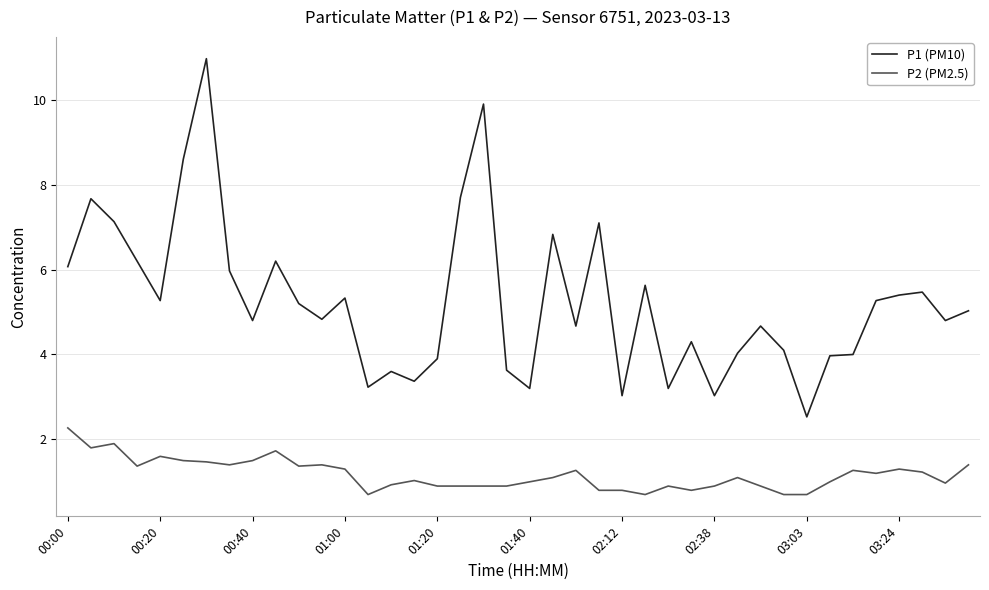

What is the highest value of the P2 (PM2.5) series?

2.3